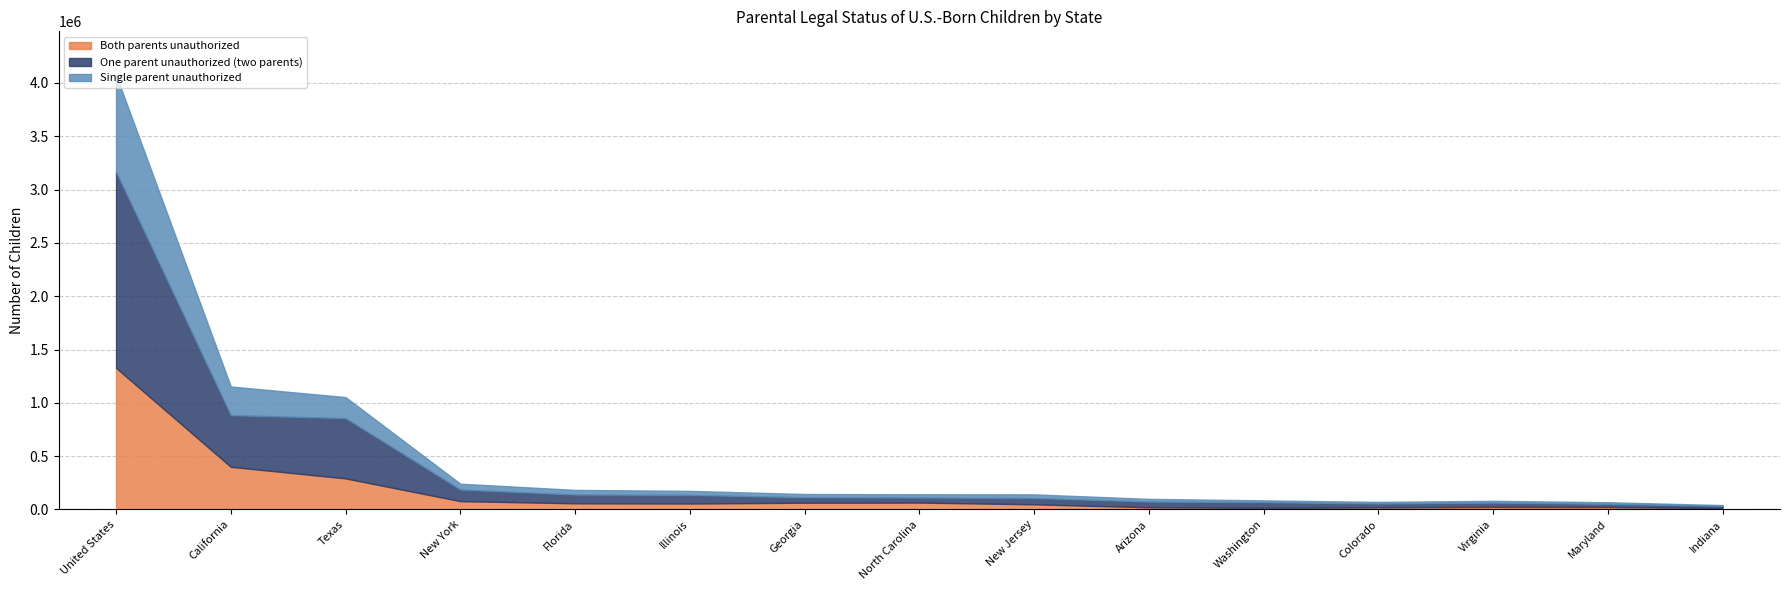

Which series has the widest spread of values?

One parent unauthorized (two parents)